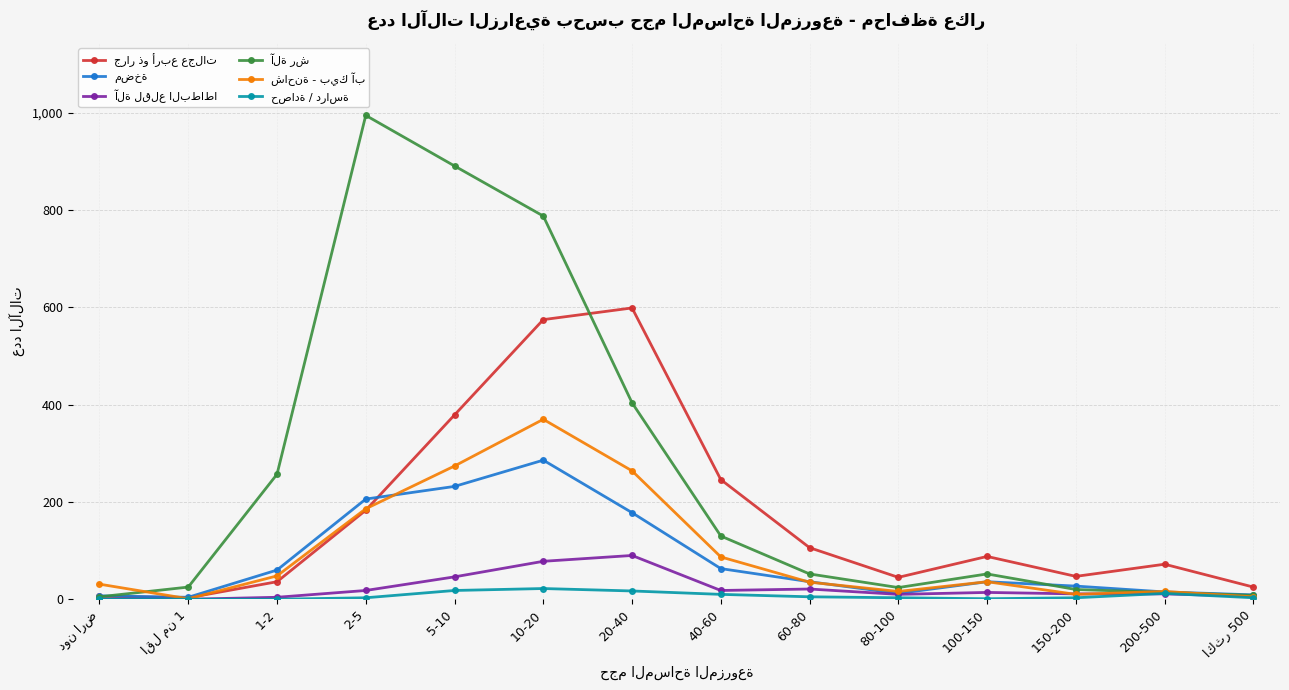

What is the maximum value shown in the chart?

995